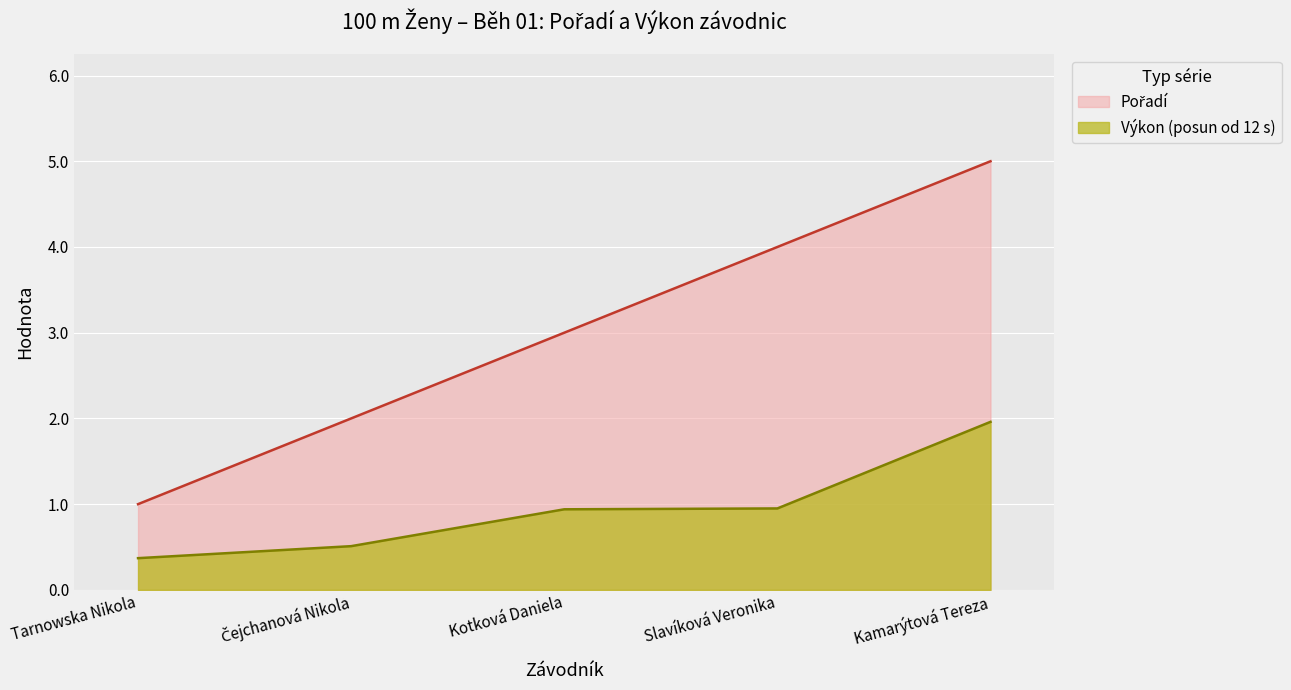

Where does the data first go above 3?

Slavíková Veronika